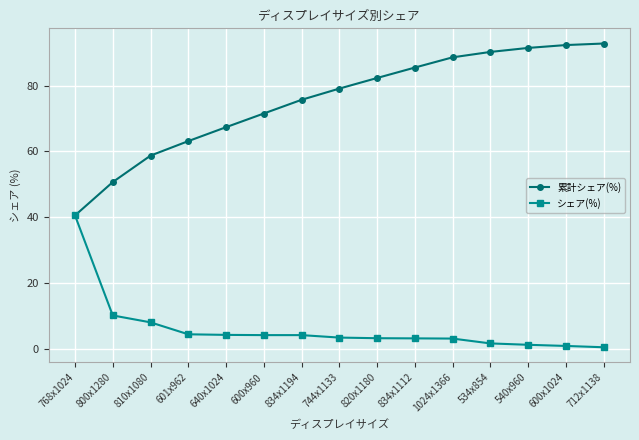

Does the chart display data point markers on the line(s)?

Yes